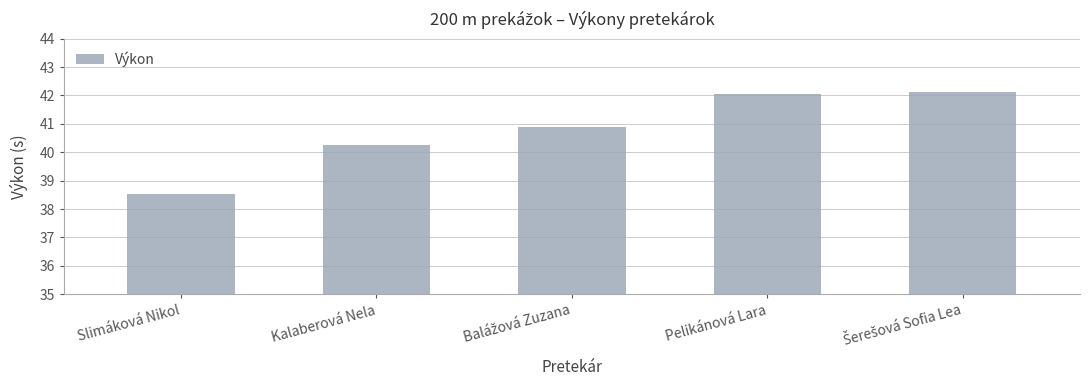

What is the value of the 3rd bar from the left?

40.9